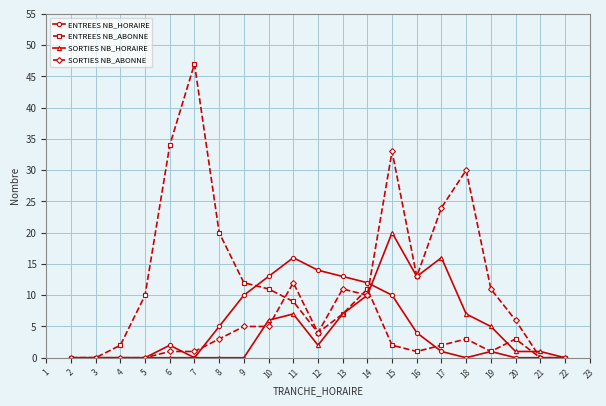

Which series changed the most between 2 and 6?

ENTREES NB_ABONNE